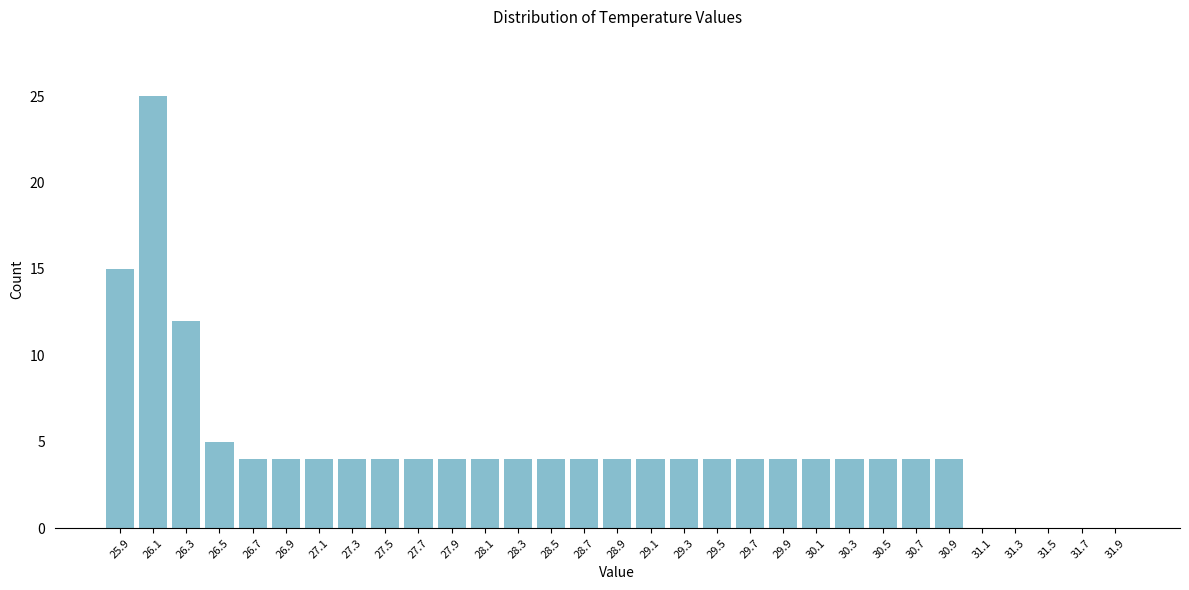

Reading left to right, list every bar in this chart as the range it spans on the x-axis followed by its height. The values are not printed on the chart, so give them approximately, as read against the axis.

25.85 to 26.05: 15
26.05 to 26.25: 25
26.25 to 26.45: 12
26.45 to 26.65: 5
26.65 to 26.85: 4
26.85 to 27.05: 4
27.05 to 27.25: 4
27.25 to 27.45: 4
27.45 to 27.65: 4
27.65 to 27.85: 4
27.85 to 28.05: 4
28.05 to 28.25: 4
28.25 to 28.45: 4
28.45 to 28.65: 4
28.65 to 28.85: 4
28.85 to 29.05: 4
29.05 to 29.25: 4
29.25 to 29.45: 4
29.45 to 29.65: 4
29.65 to 29.85: 4
29.85 to 30.05: 4
30.05 to 30.25: 4
30.25 to 30.45: 4
30.45 to 30.65: 4
30.65 to 30.85: 4
30.85 to 31.05: 4
31.05 to 31.25: 0
31.25 to 31.45: 0
31.45 to 31.65: 0
31.65 to 31.85: 0
31.85 to 32.05: 0